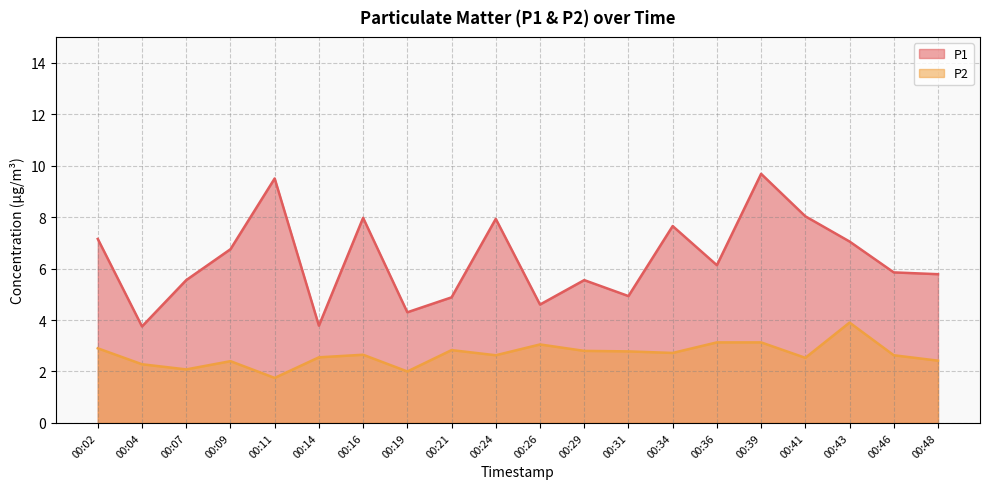

How many lines are shown in the chart?

2